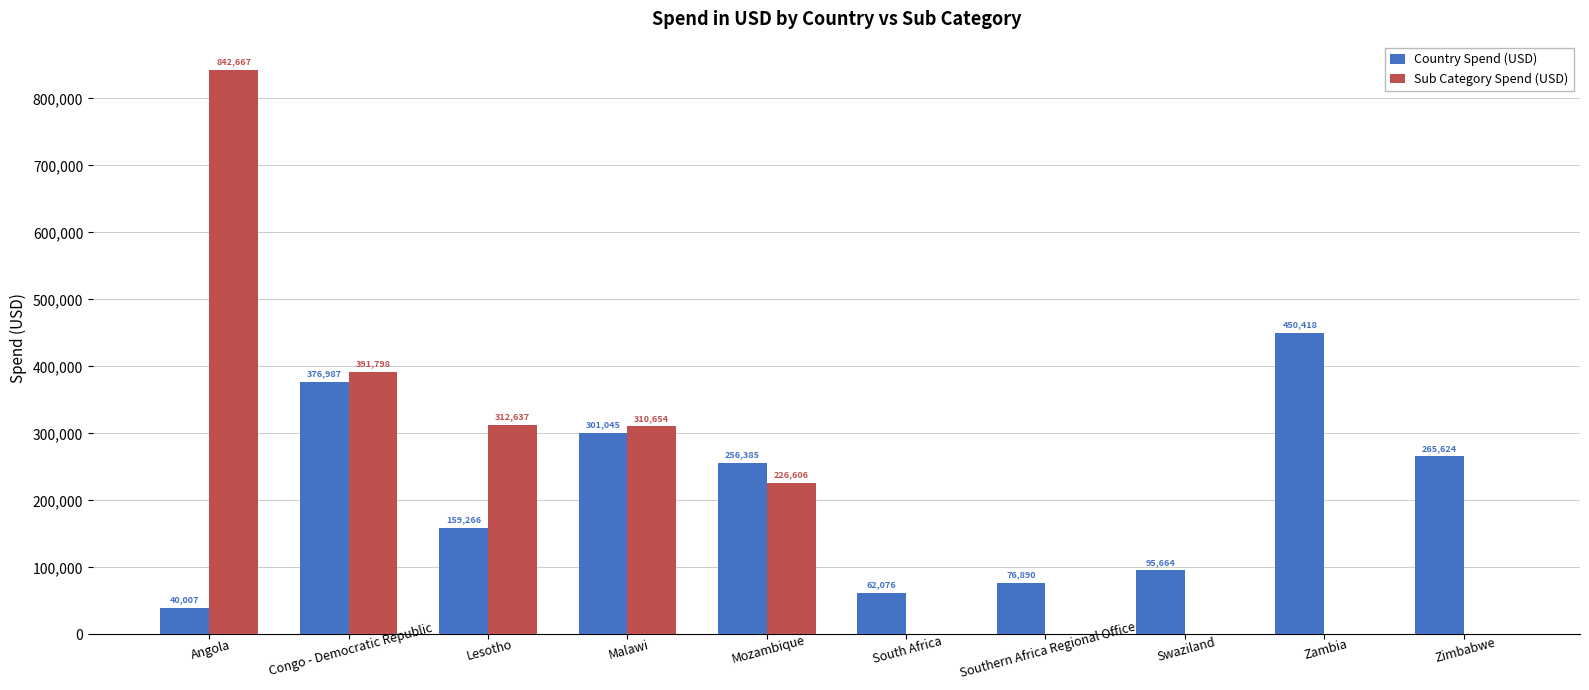

What is the total value across all series at Lesotho?

471903